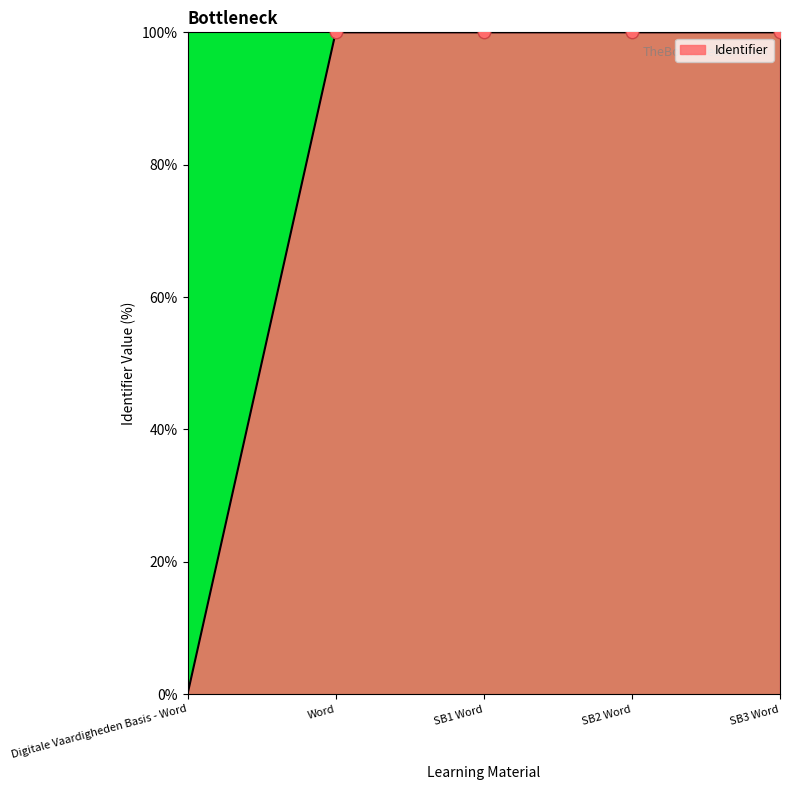

What is the change in value from Digitale Vaardigheden Basis - Word to SB3 Word?

+100.0